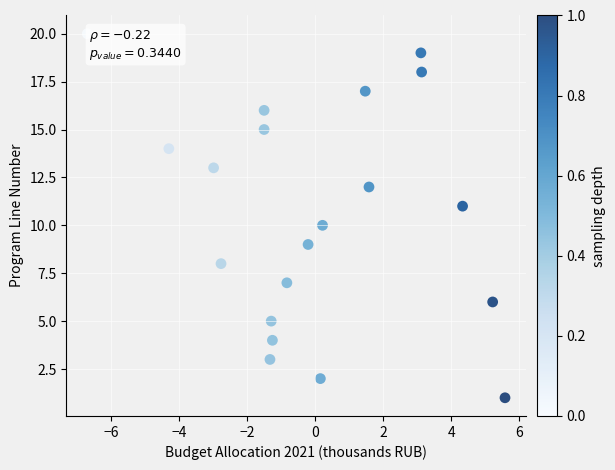

What is the range of Y values (max minus min)?

19